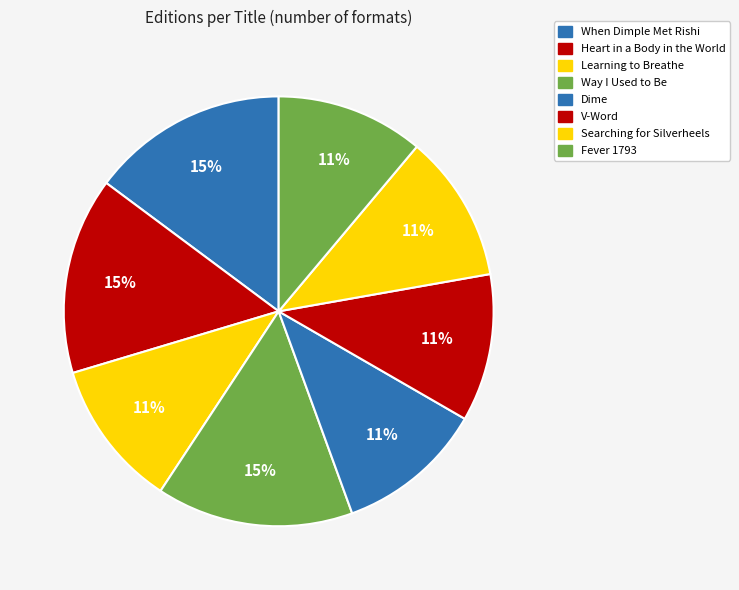

How many slices are in this pie chart?

8